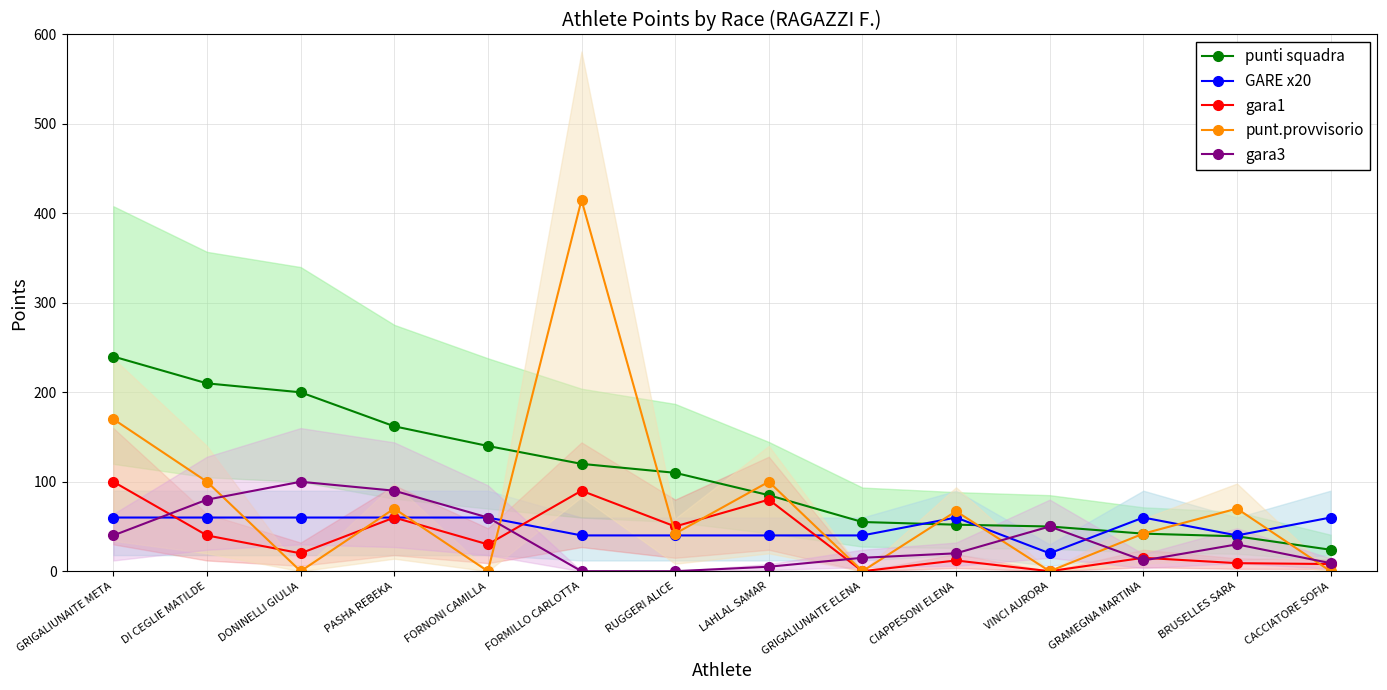

How many interior local valleys does the gara3 series have?

1